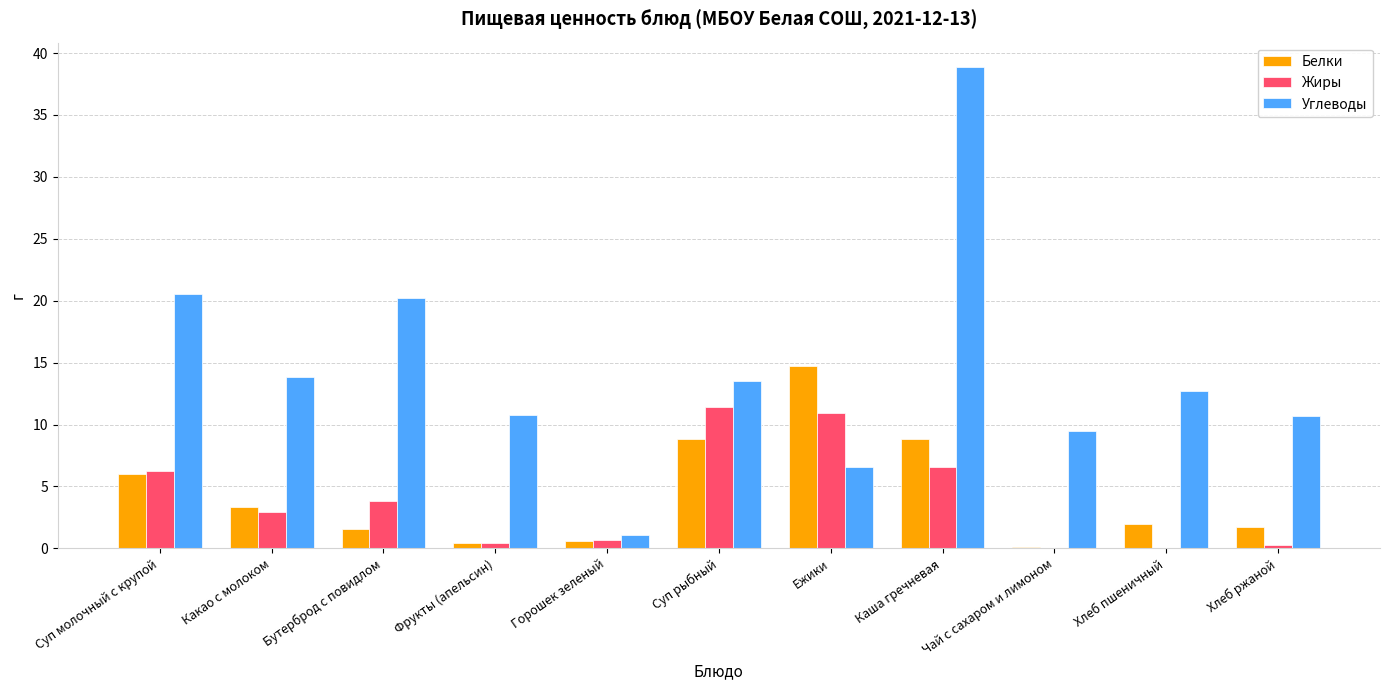

The value of Белки at Суп молочный с крупой is 6.0. True or false?

True